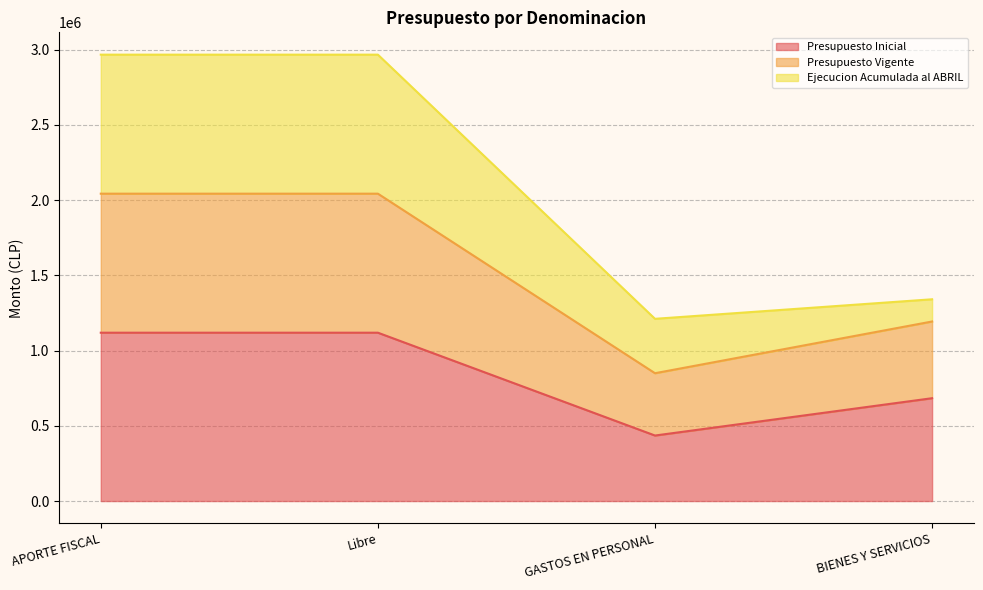

True or false: Presupuesto Vigente and Presupuesto Inicial cross at least once.

False